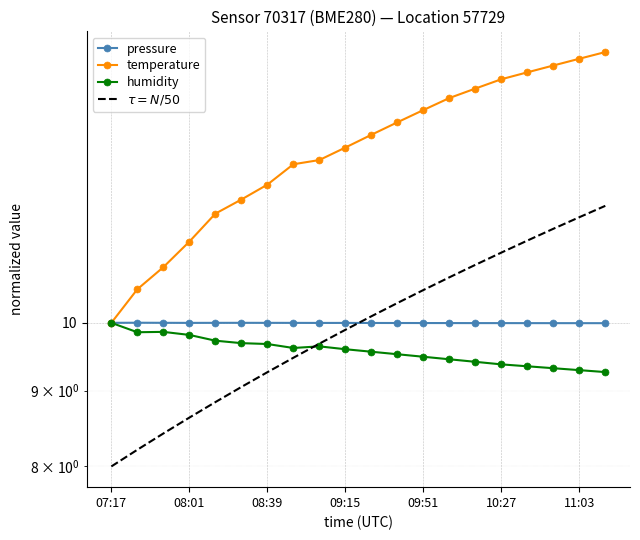

The humidity series shows 9.4 at 13. True or false?

True